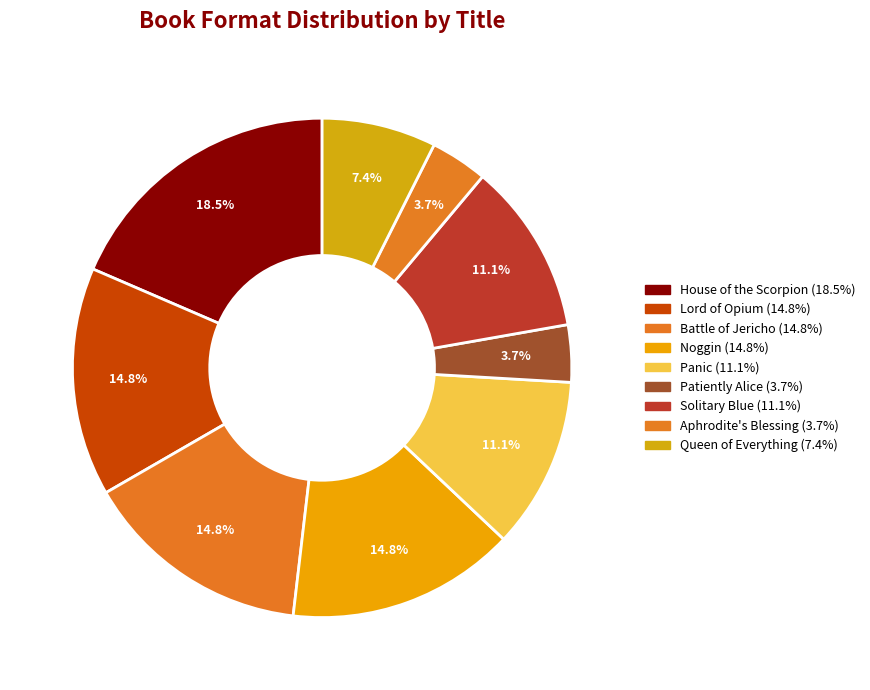

Is it true that Noggin is 15% of the pie?

True